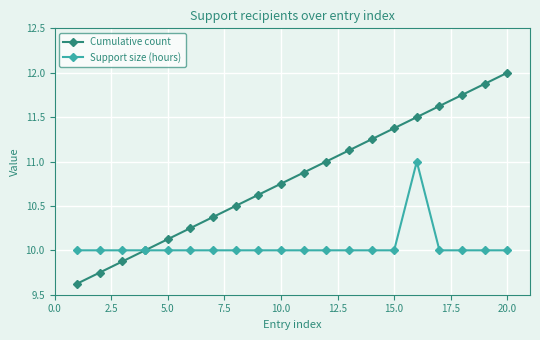

What is the average value of the Support size (hours) series?

10.1